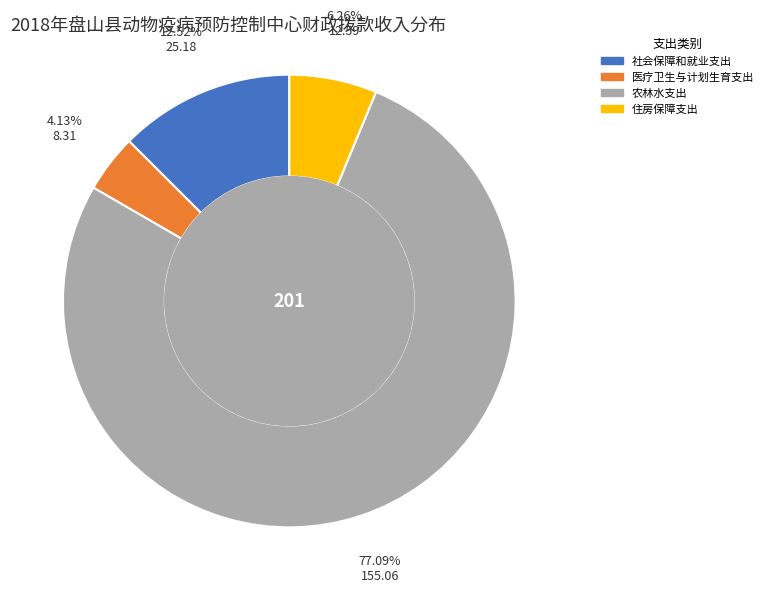

Is 农林水支出 the majority of the pie?

Yes